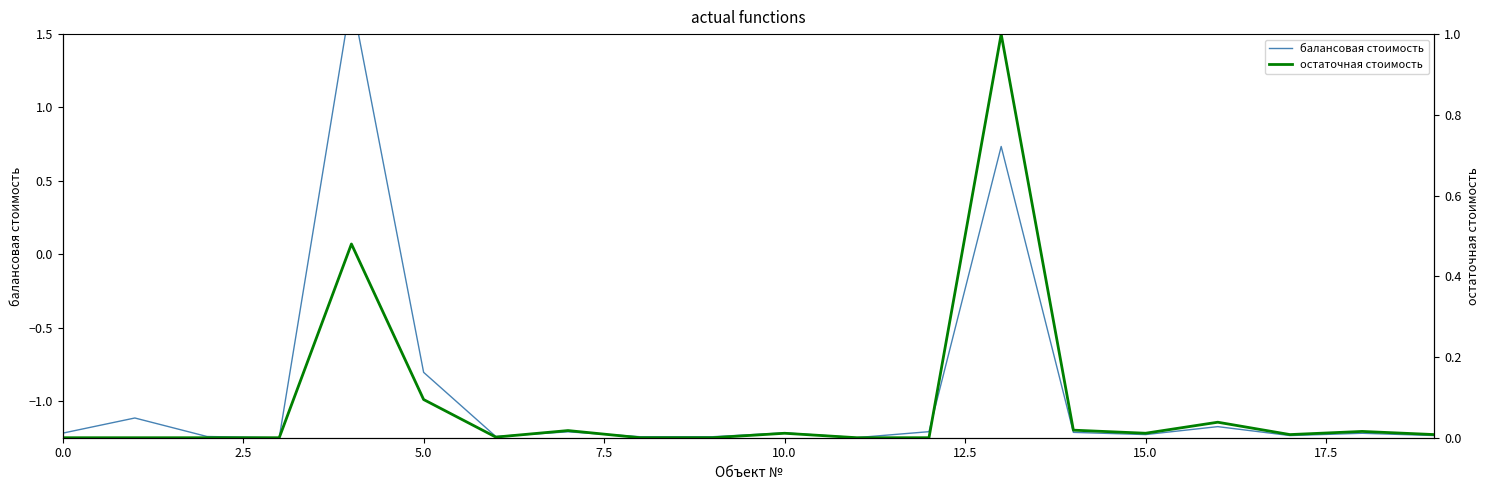

Which series has the largest range (max minus min)?

балансовая стоимость